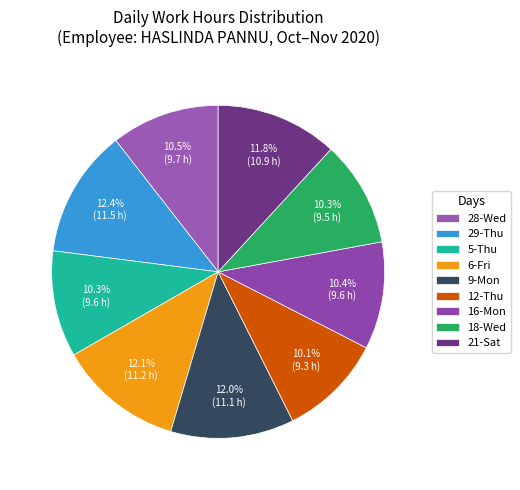

Count the number of slices in the pie.

9